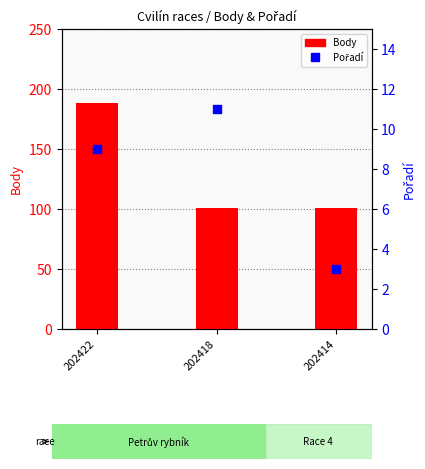

Which series has the largest Y range (max minus min)?

Body